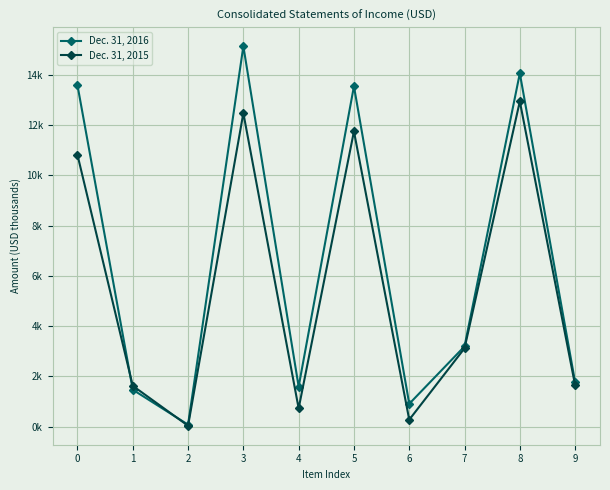

The Dec. 31, 2015 series shows 12484 at 3. True or false?

True